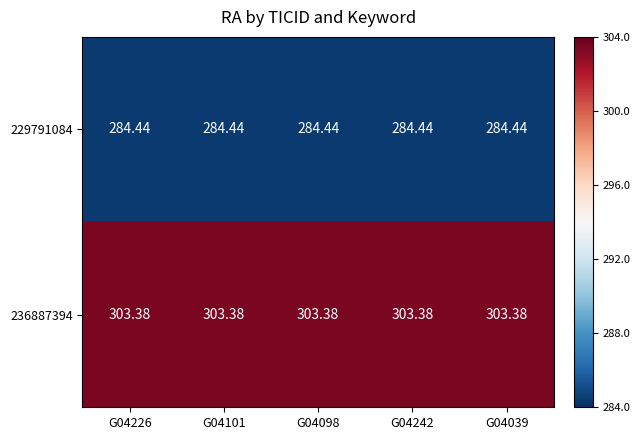

Is the value of 236887394 at G04226 greater than the value of 229791084 at G04098?

Yes